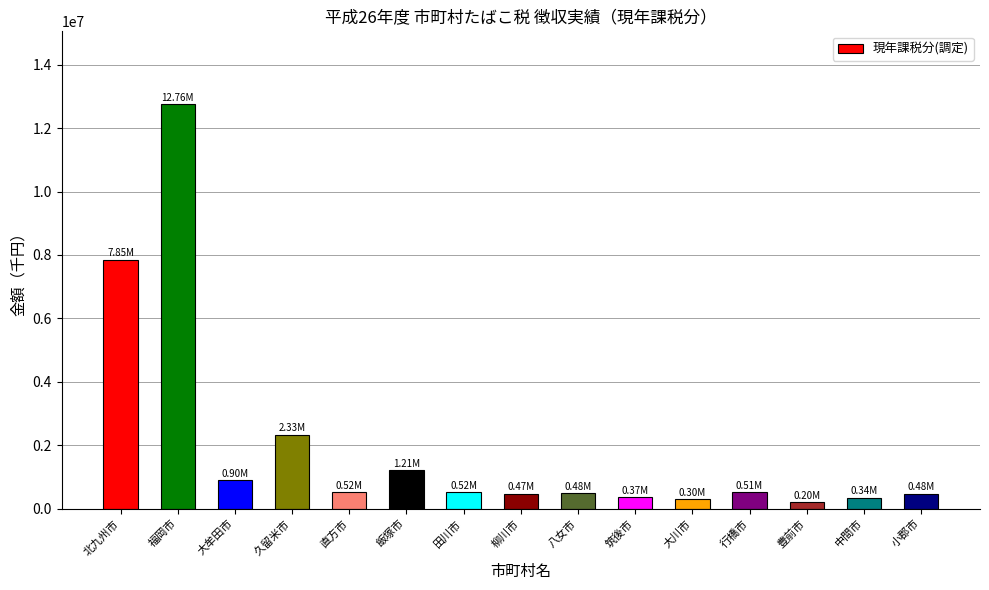

What is the sum of all values?

29225012